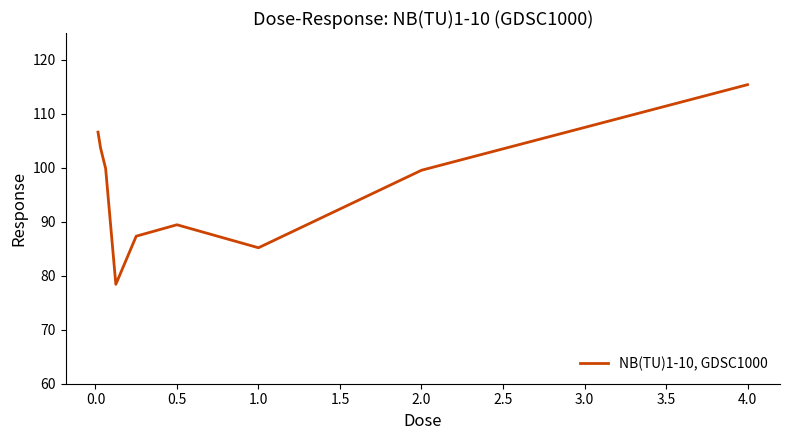

Does the chart have visible grid lines?

No